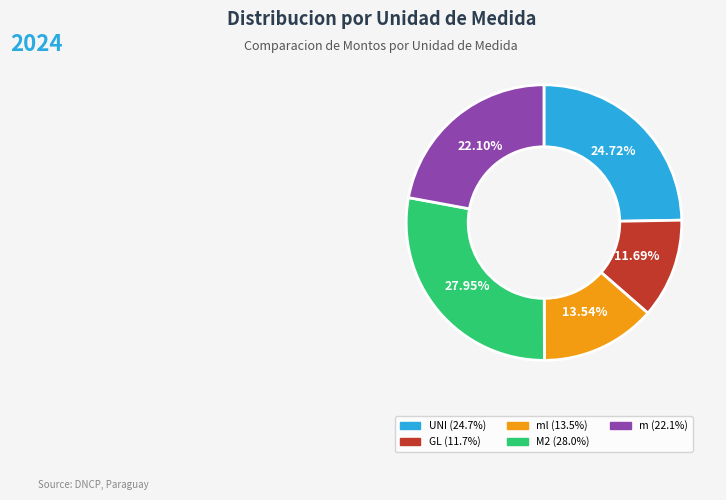

Count the number of slices in the pie.

5